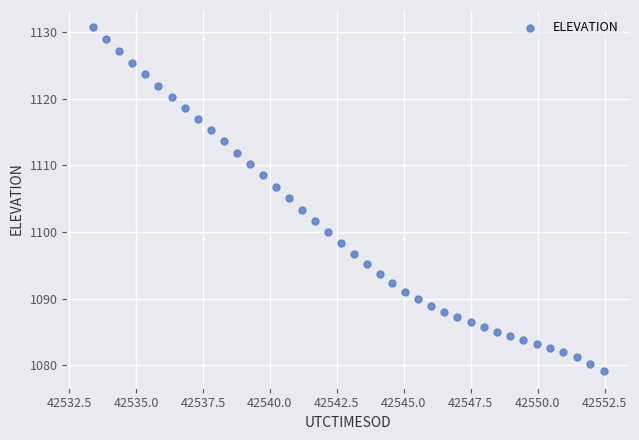

What is the range of X values (max minus min)?

19.1